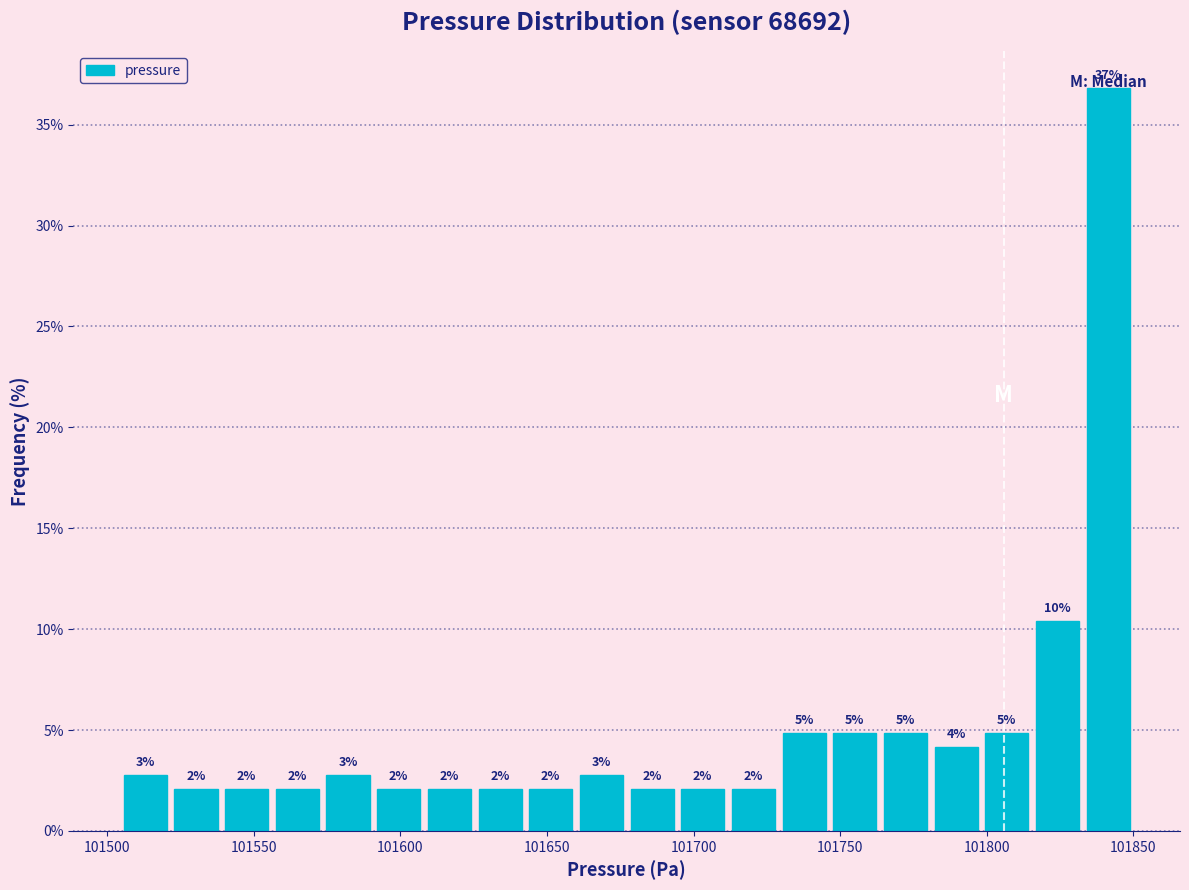

Read against the x-axis, roughly where is the centre of the tallest bar?

101840